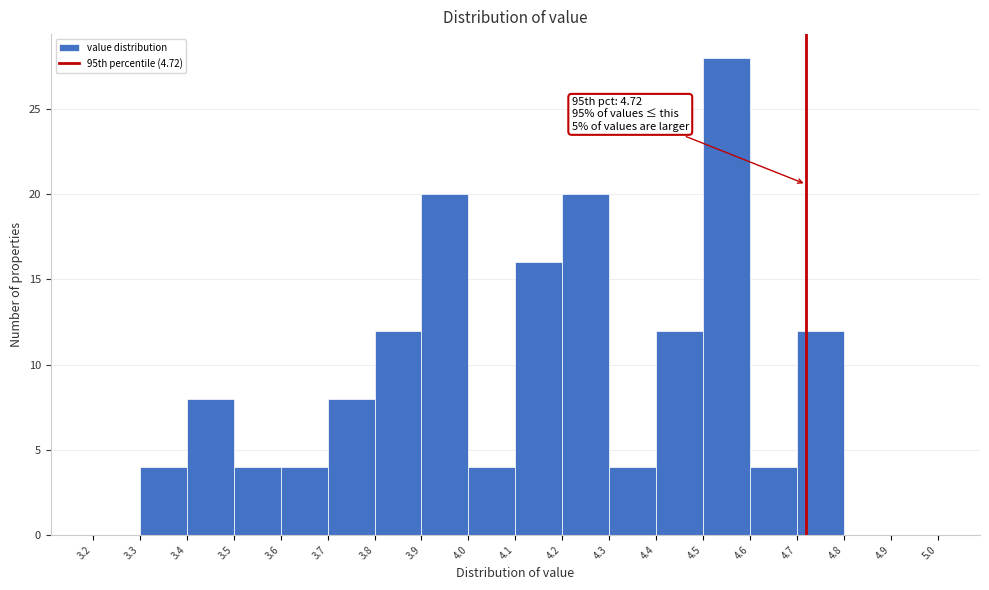

Which range on the x-axis has the tallest bar?

4.5 to 4.6